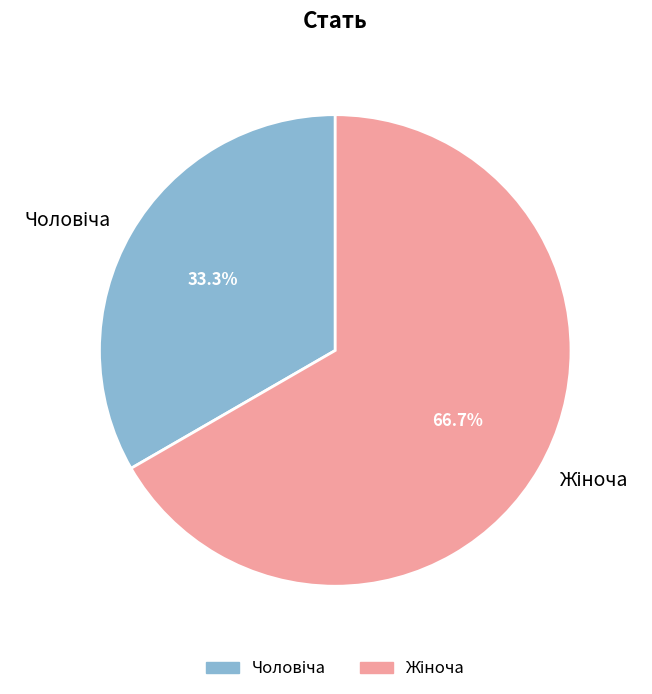

How many segments does this pie chart have?

2